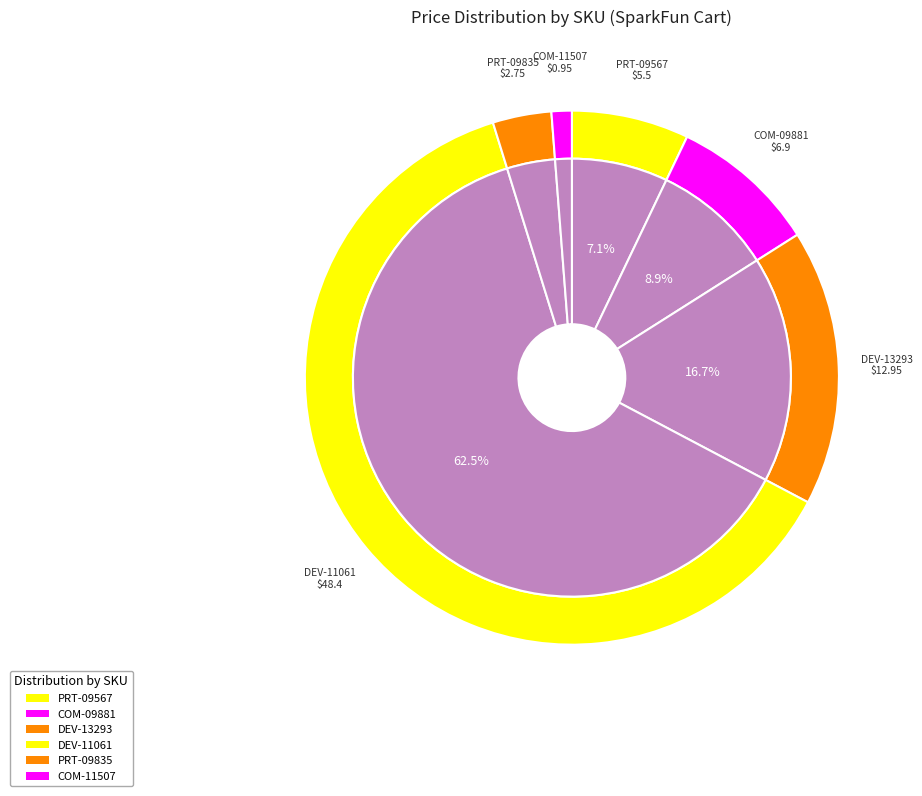

To the nearest percent, what is the combined percentage of COM-11507 and PRT-09567?

8%